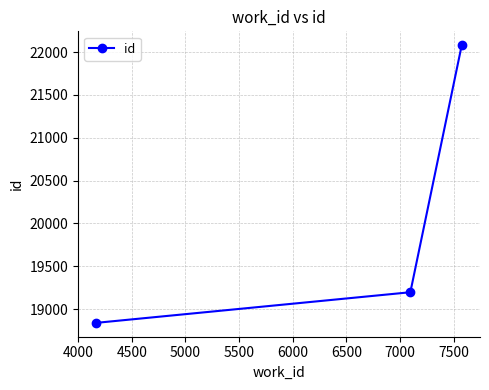

Reading right to left, extract all data points from this chart.

22080	19198	18841